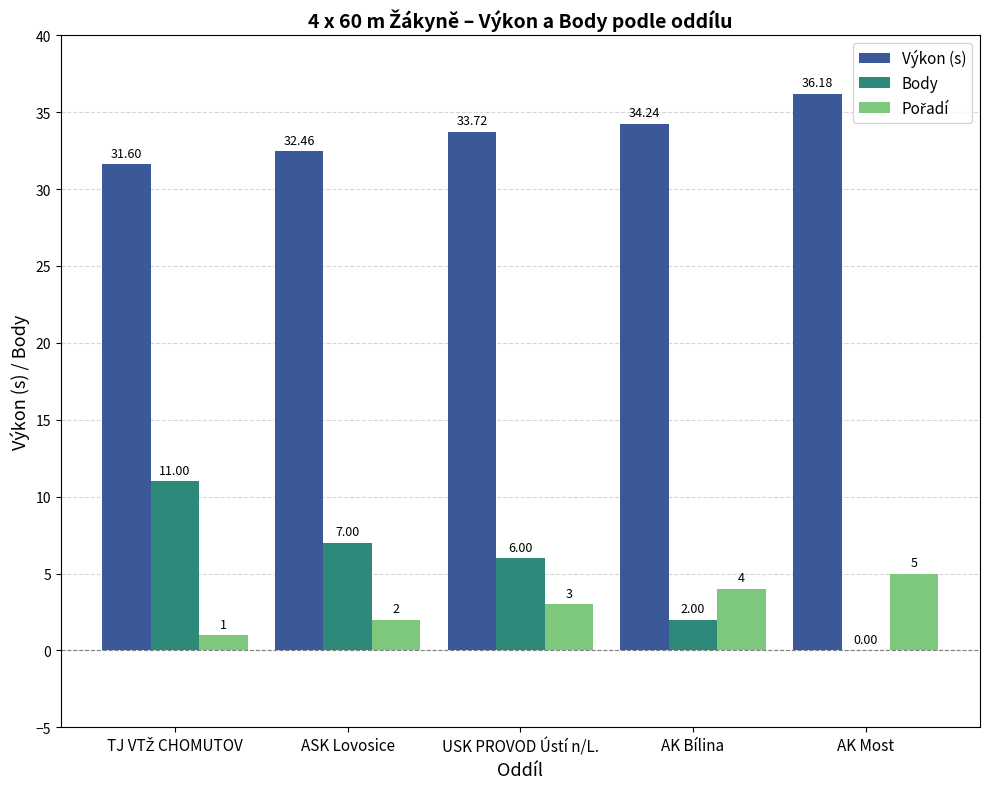

Is the value of Výkon (s) at USK PROVOD Ústí n/L. greater than the value of Body at ASK Lovosice?

Yes